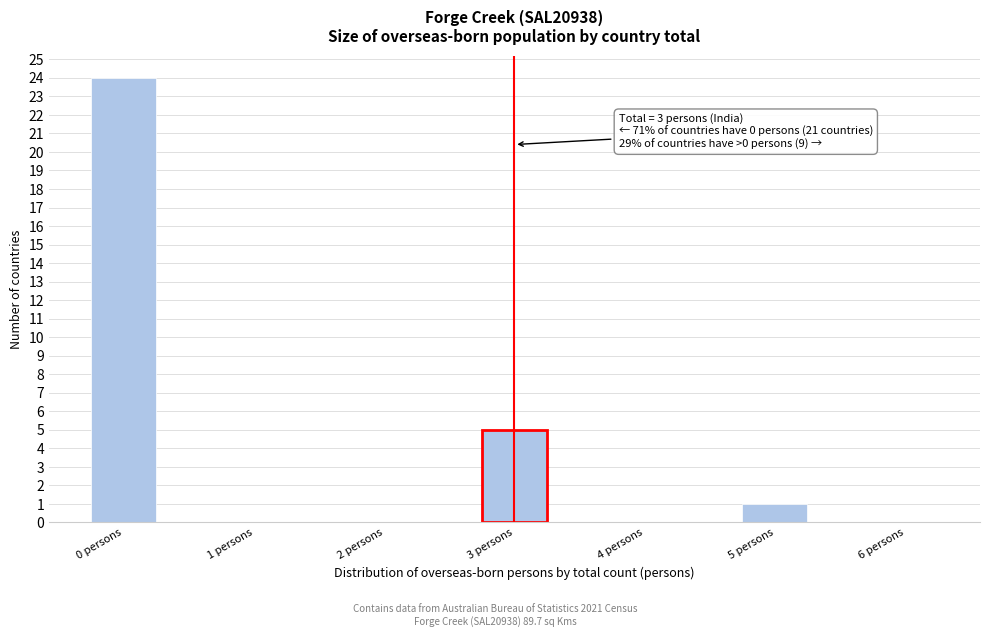

Reading left to right, transcribe all the data shown in this chart.

0 persons=24	1 persons=0	2 persons=0	3 persons=5	4 persons=0	5 persons=1	6 persons=0